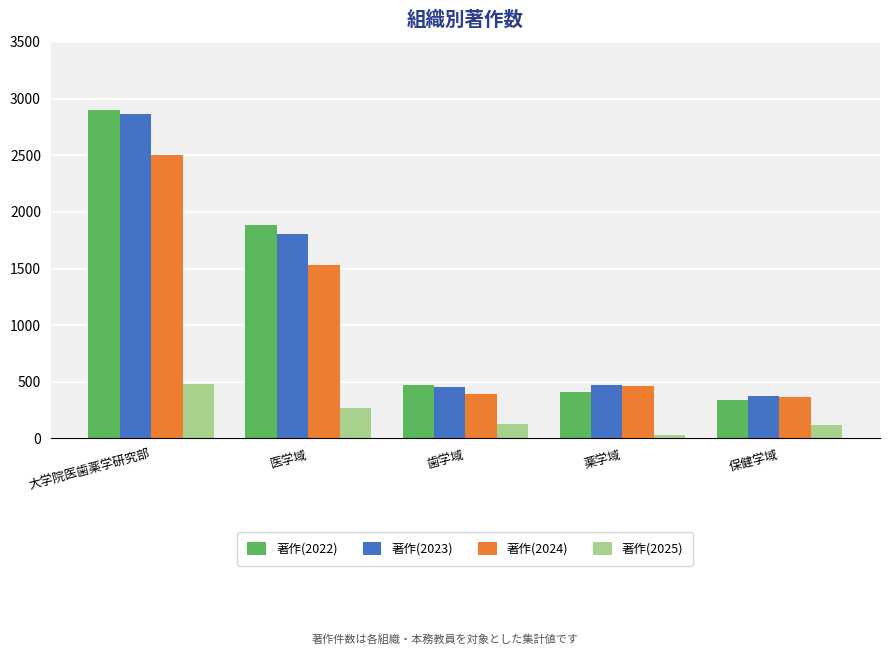

What is the spread (max minus min) of values at 歯学域?

350